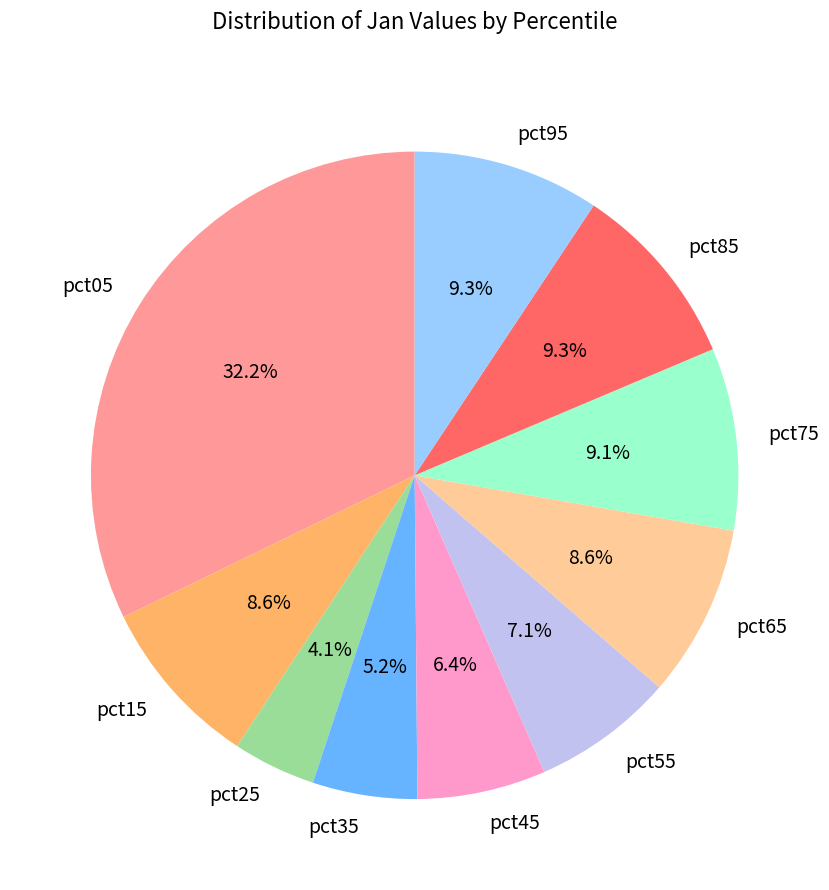

Which has a higher value, pct85 or pct65?

pct85